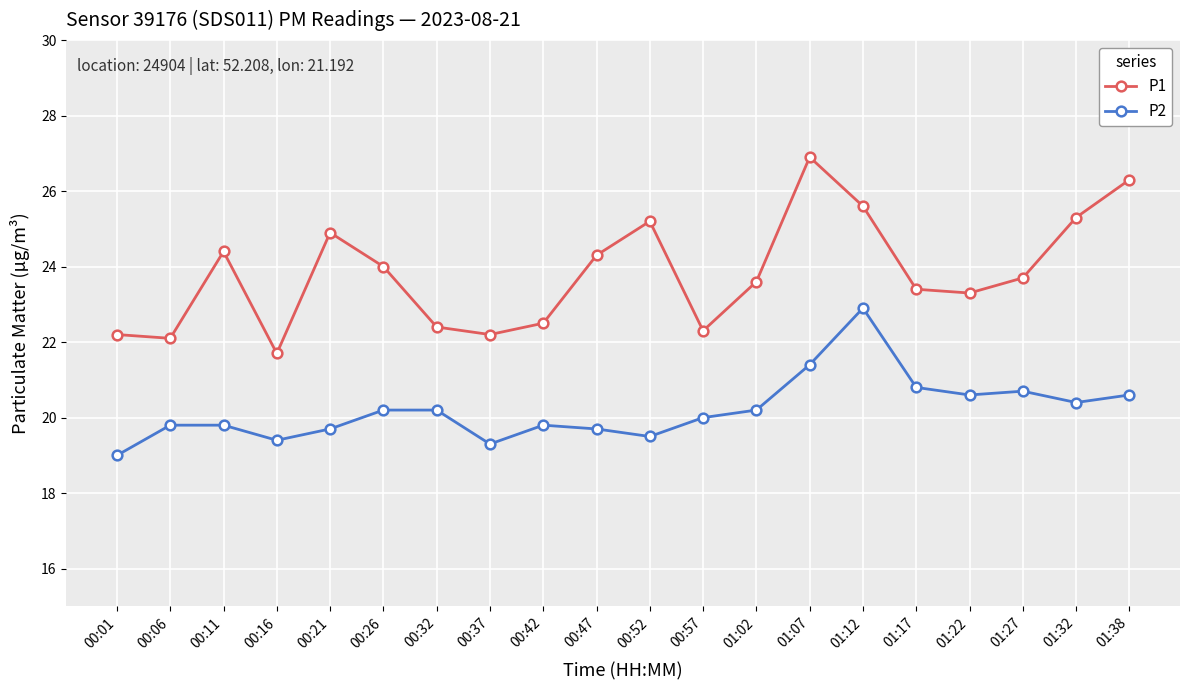

What position from the left is 01:22?

17